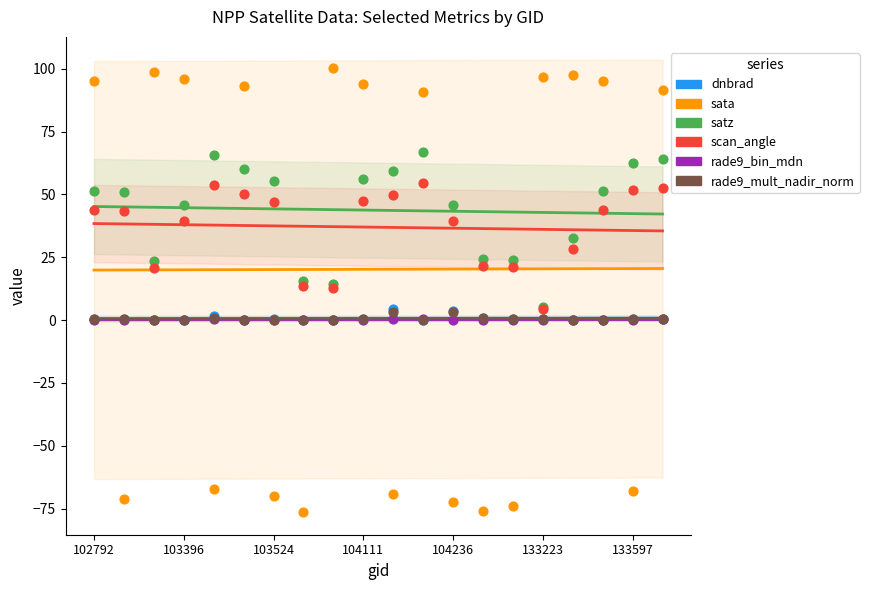

Which series contains the lowest Y value?

sata